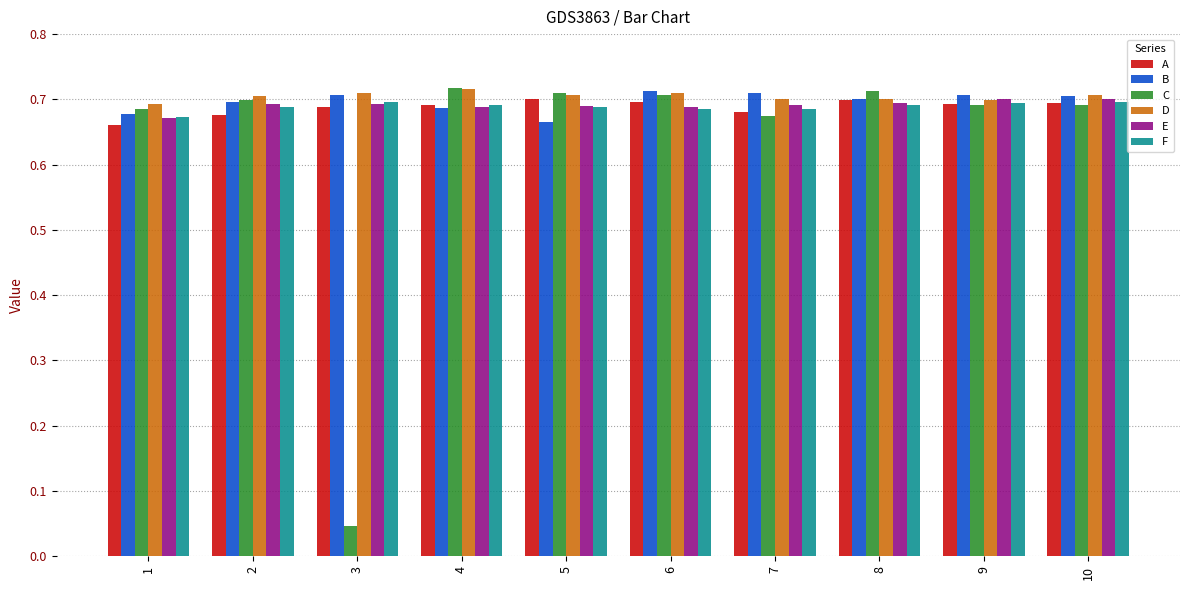

The D series shows 0.7 at 4. True or false?

True